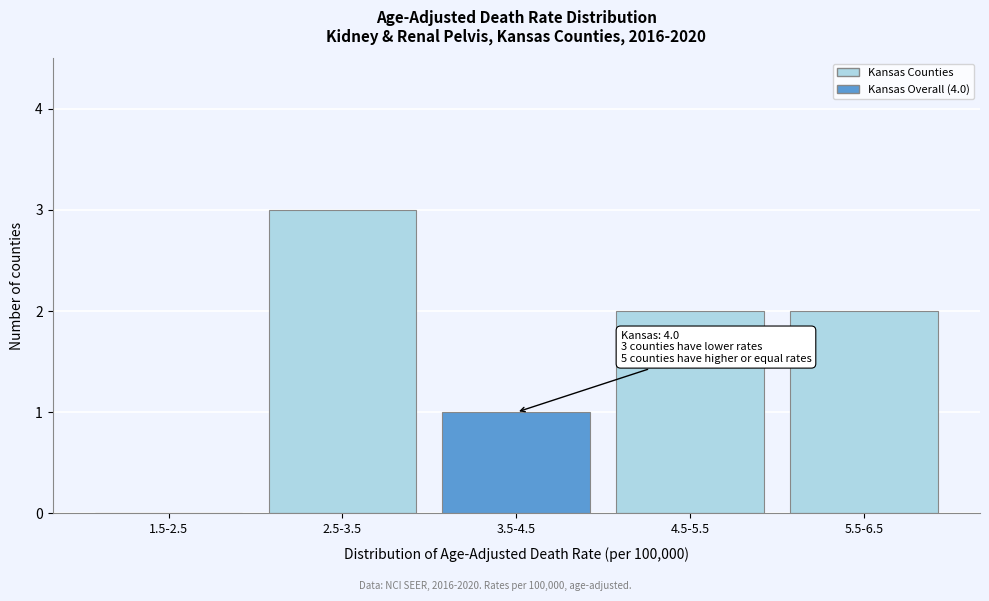

Reading right to left, what are all the values shown in this chart?

5.5-6.5=2	4.5-5.5=2	3.5-4.5=1	2.5-3.5=3	1.5-2.5=0